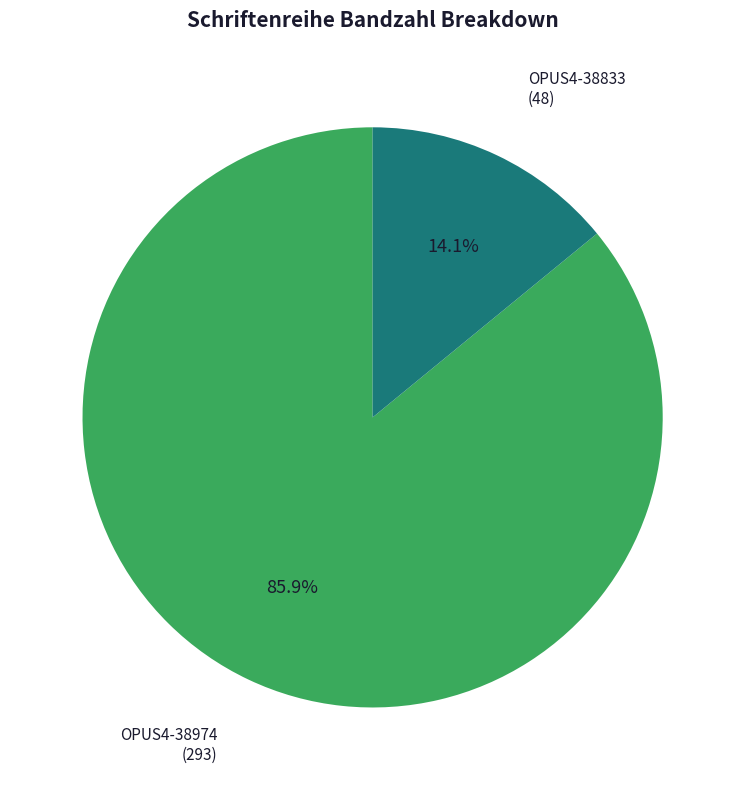

Does any single category account for the majority?

Yes